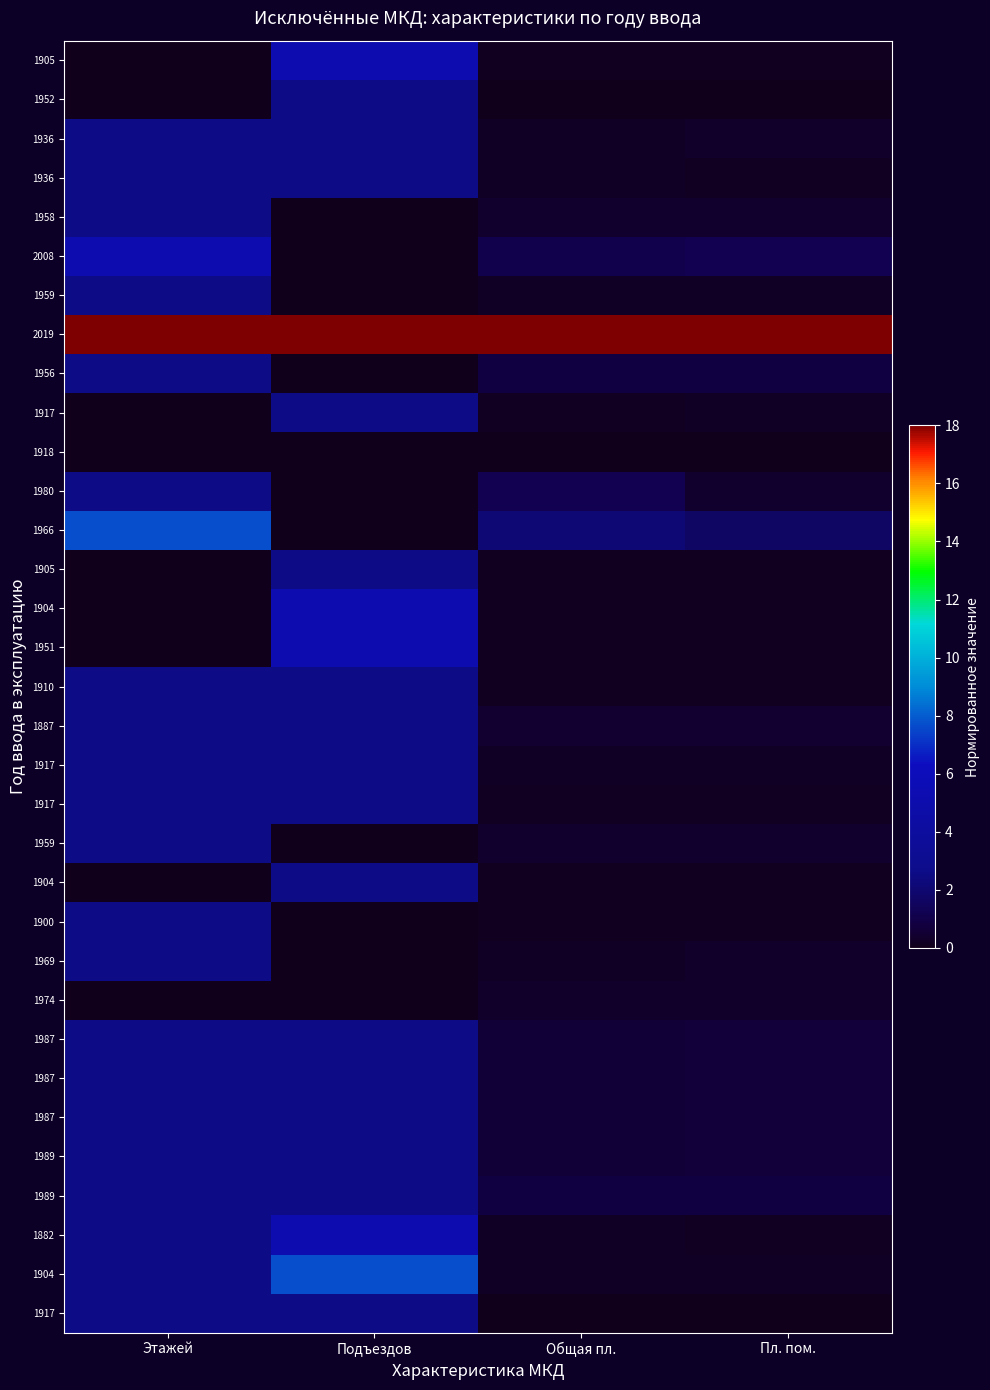

At how many categories does at least one series exceed 6?

4